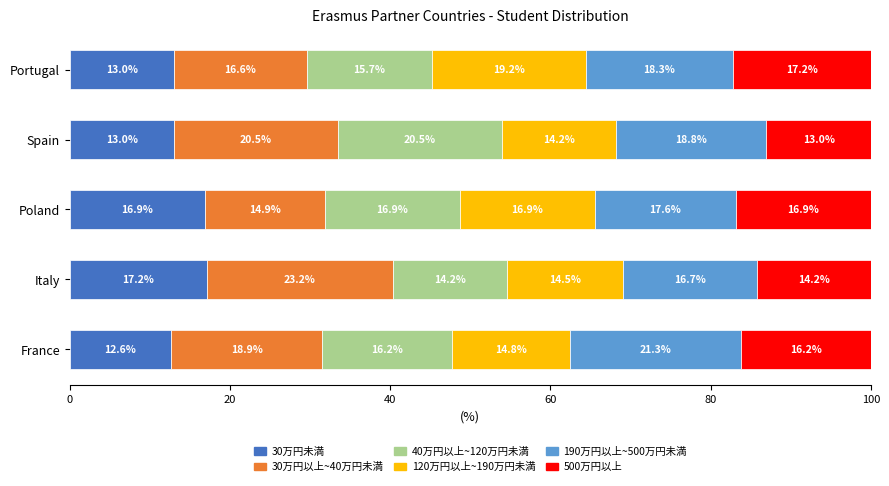

Count the 30万円未満 values in the range 12 to 16.

3